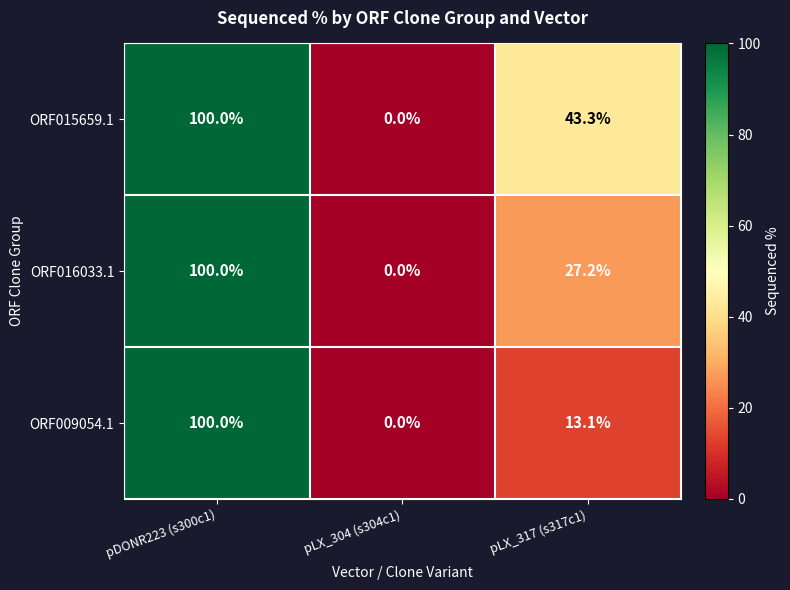

The ORF016033.1 series shows 100.0 at pDONR223 (s300c1). True or false?

True